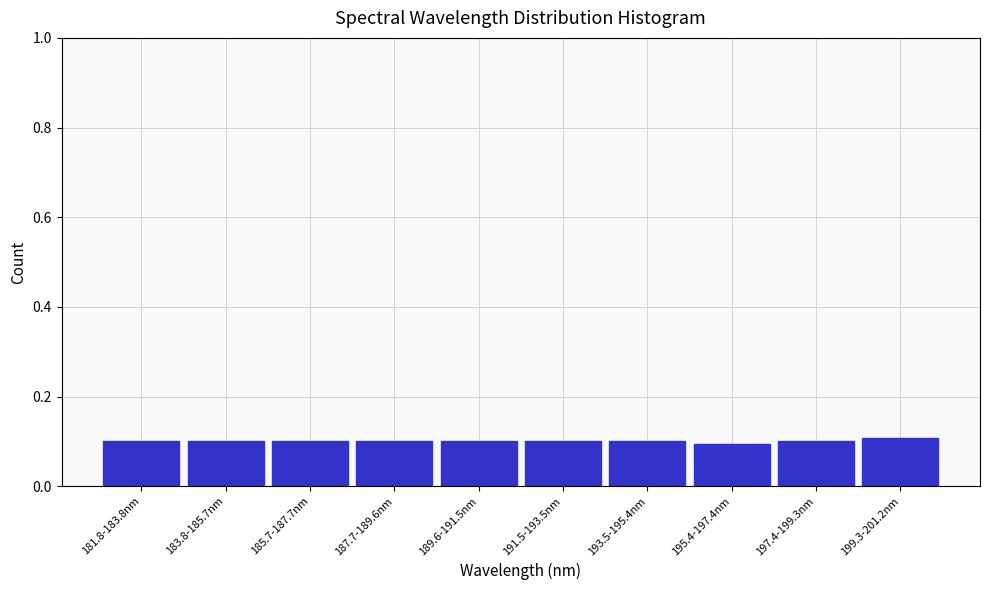

Reading left to right, list all the values displayed in this chart.

181.8-183.8nm=0.1	183.8-185.7nm=0.1	185.7-187.7nm=0.1	187.7-189.6nm=0.1	189.6-191.5nm=0.1	191.5-193.5nm=0.1	193.5-195.4nm=0.1	195.4-197.4nm=0.1	197.4-199.3nm=0.1	199.3-201.2nm=0.1